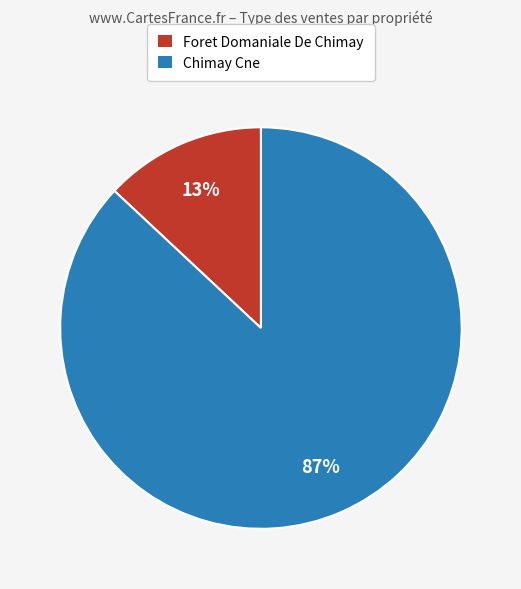

Which slice is the smallest?

Foret Domaniale De Chimay